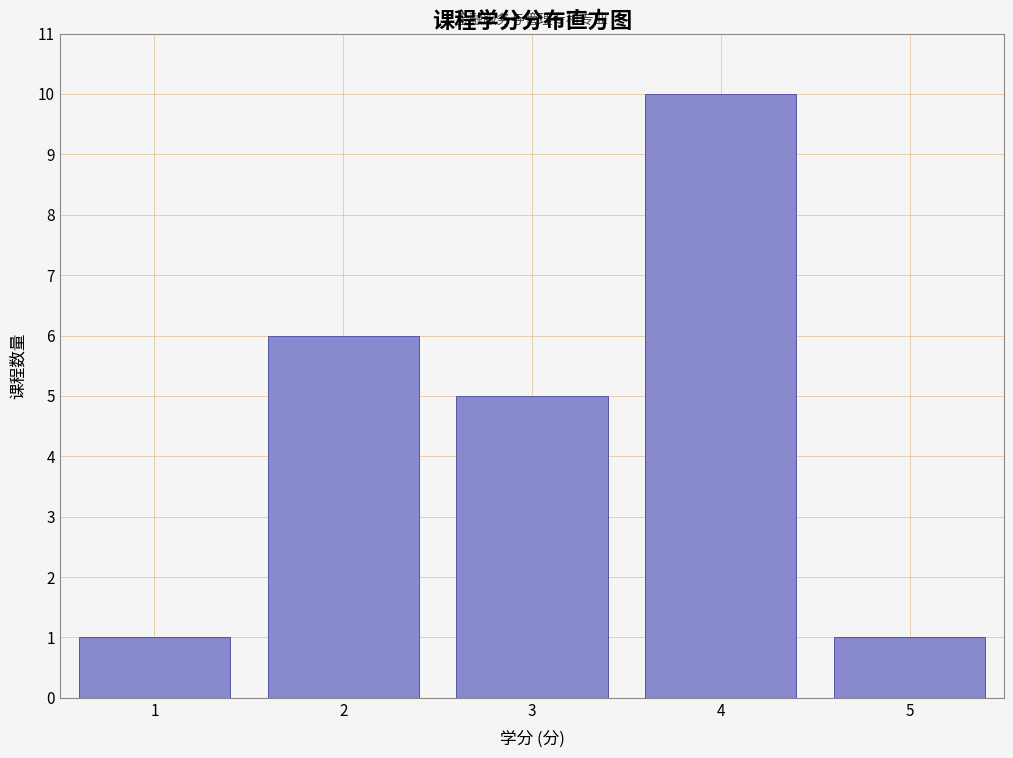

Reading right to left, list all the values displayed in this chart.

5=1	4=10	3=5	2=6	1=1